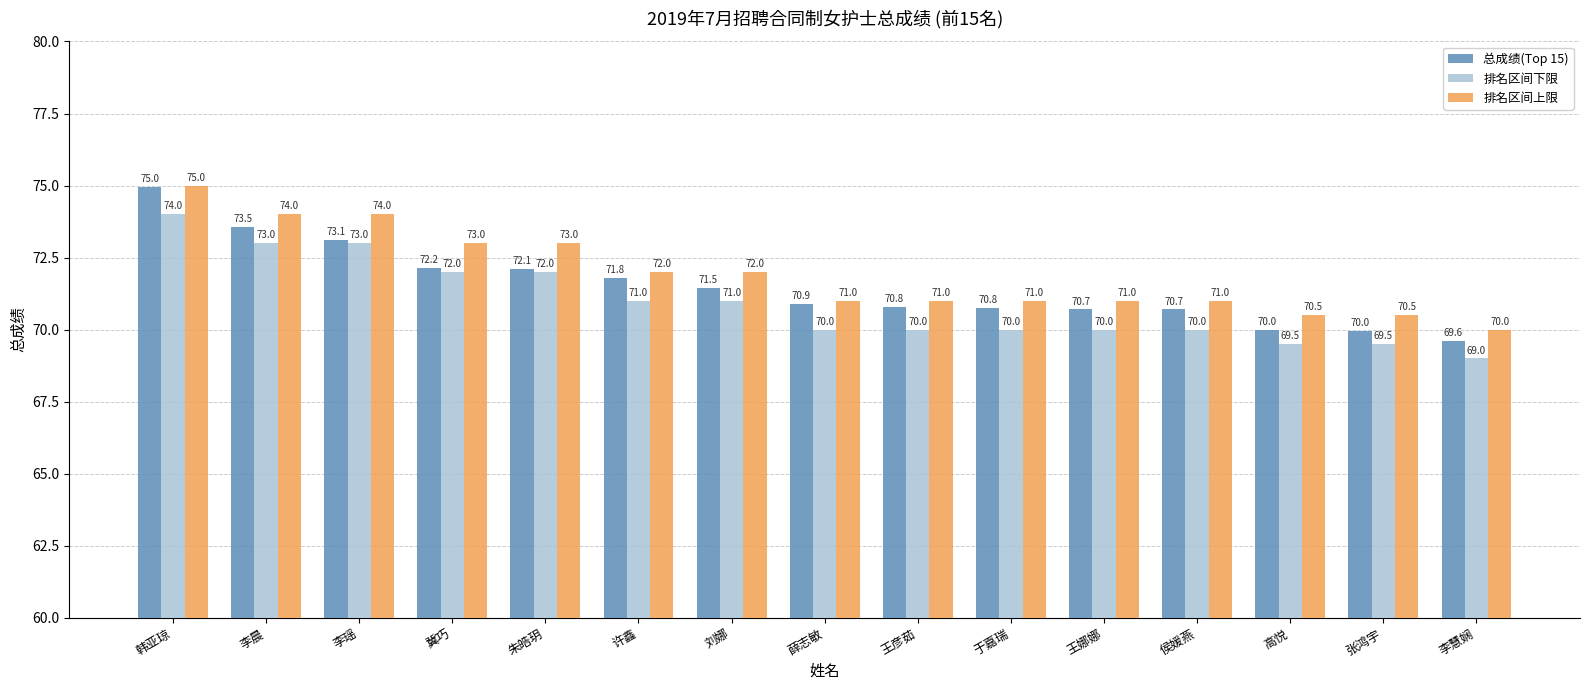

What is the difference between the highest and lowest values at 许鑫?

1.0